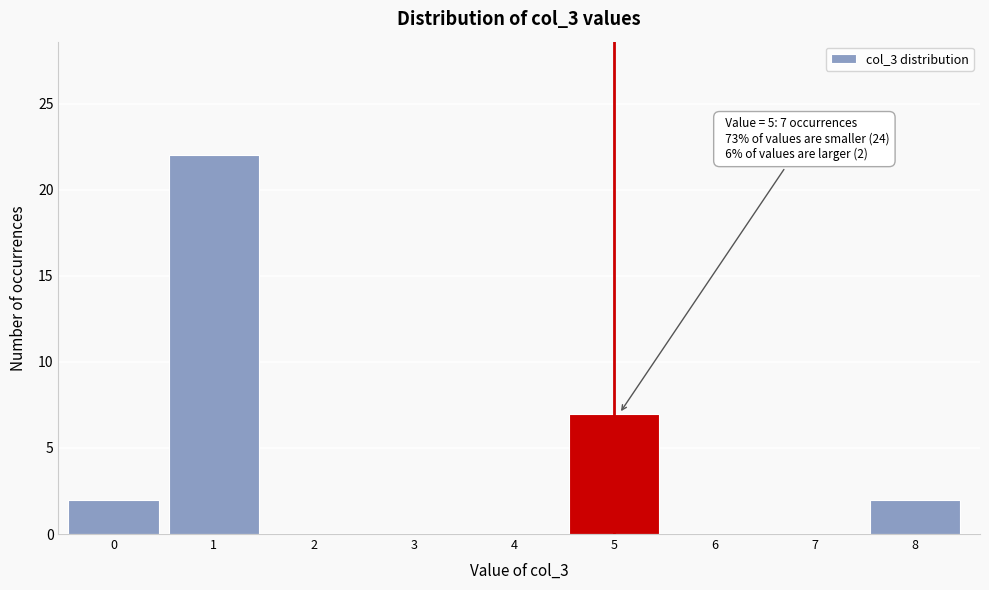

Reading left to right, what are all the values shown in this chart?

0=2	1=22	2=0	3=0	4=0	5=7	6=0	7=0	8=2